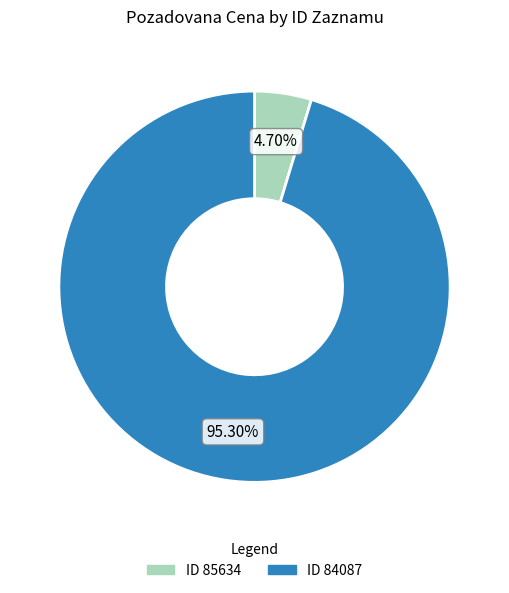

How many slices are in this pie chart?

2